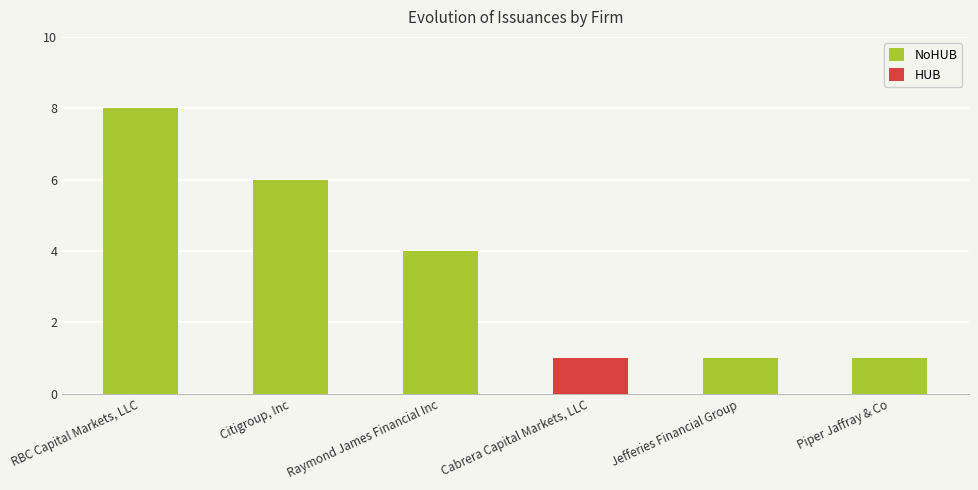

What position from the left is Raymond James Financial Inc?

3